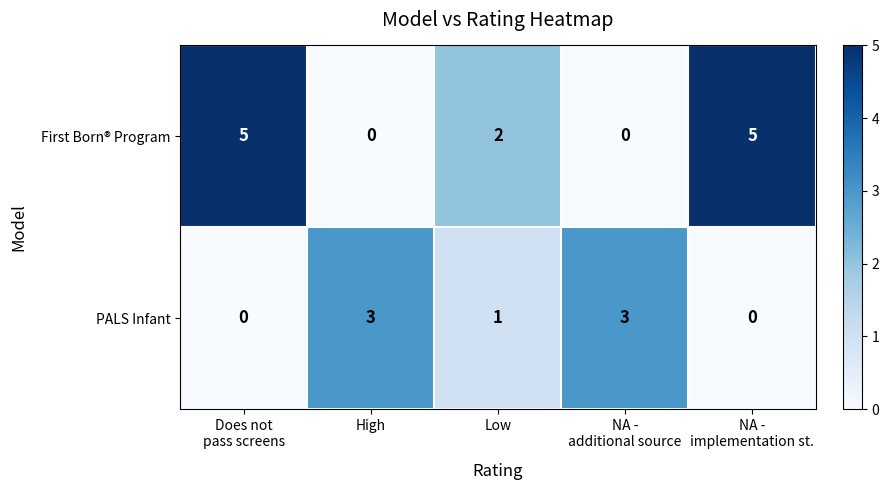

At how many categories does at least one series exceed 0?

5